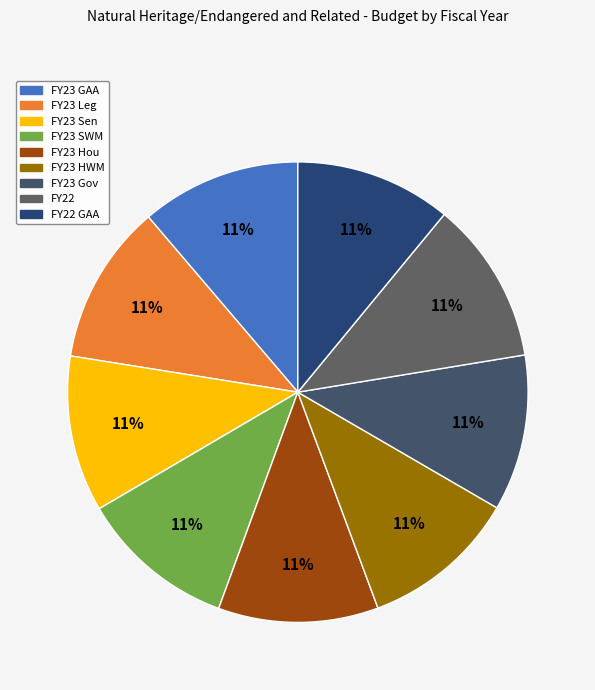

Is there a majority slice in this chart?

No